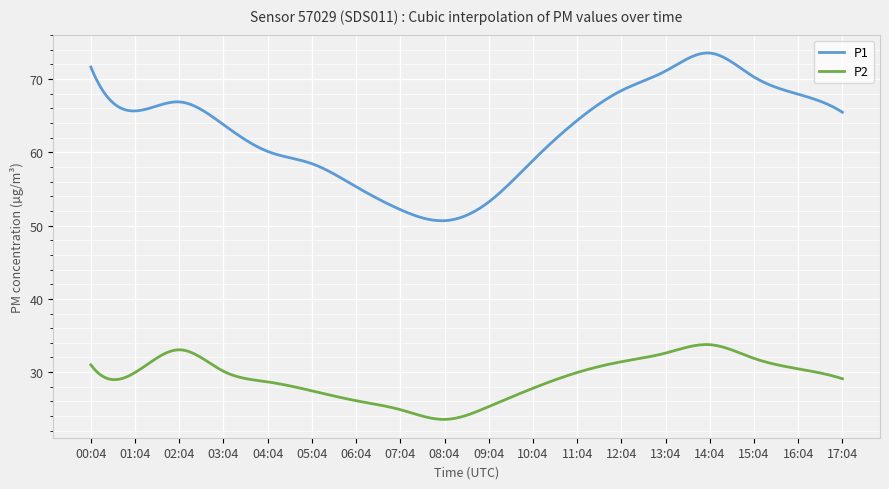

What is the minimum value for P2?

23.6